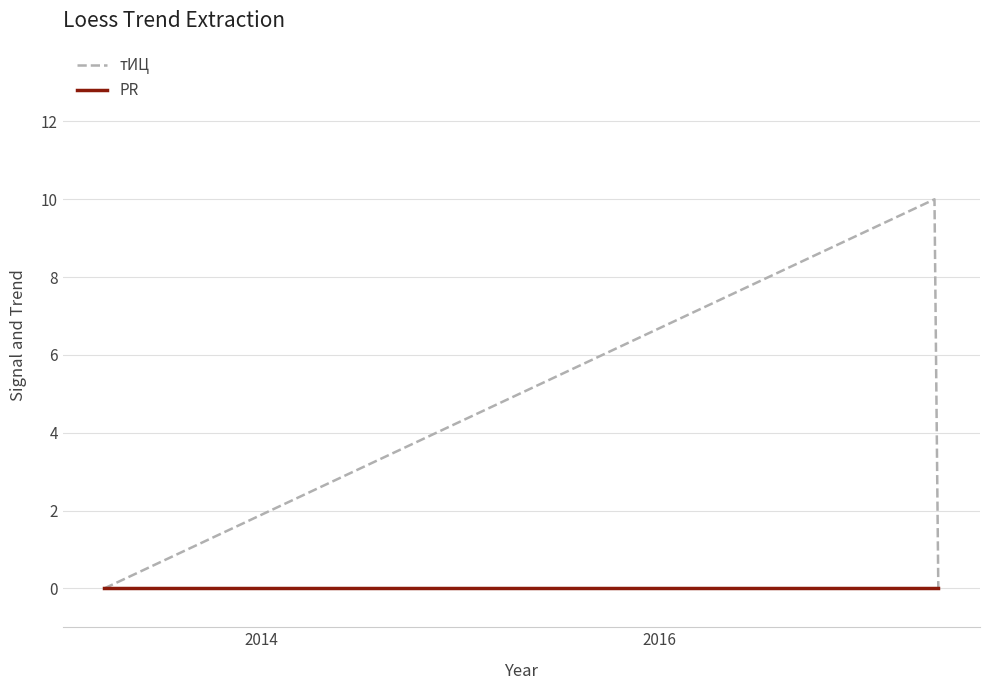

Which series has the largest total across all categories?

тИЦ